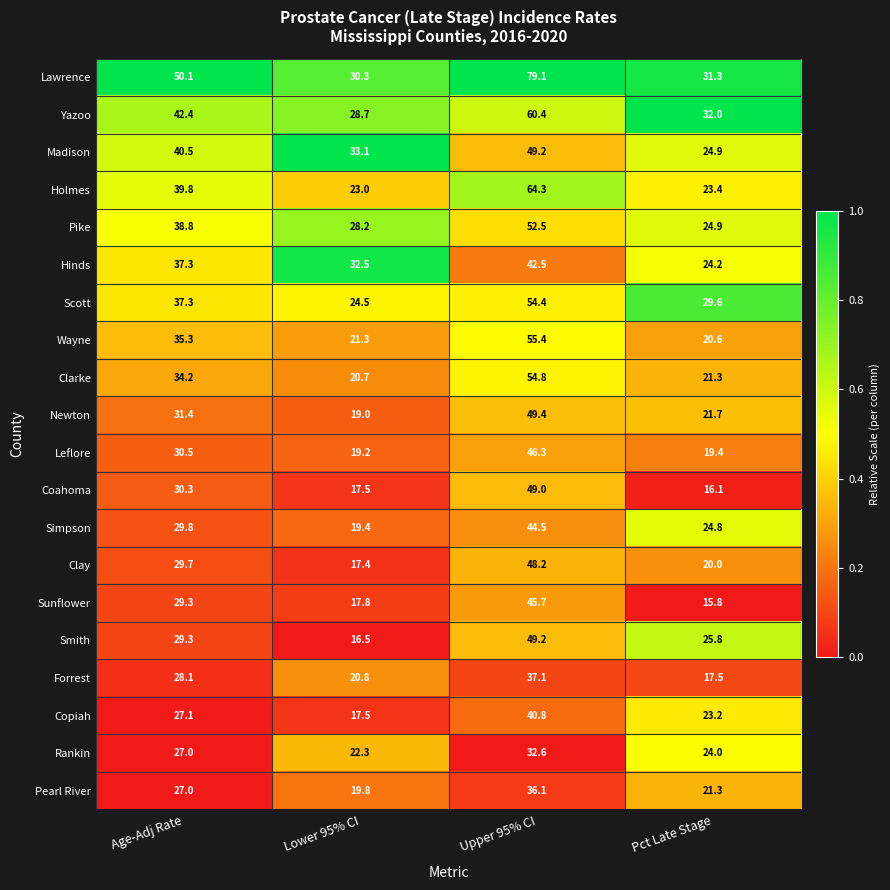

What is the minimum value for Madison?

24.9